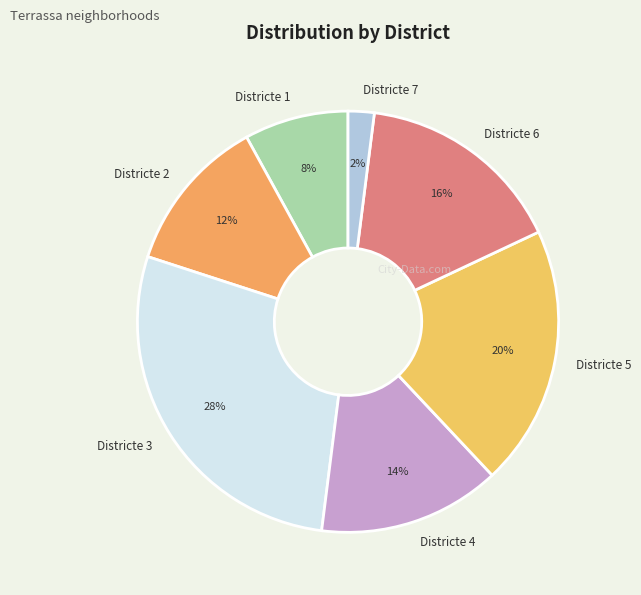

Rank the categories by value from lowest to highest.

Districte 7, Districte 1, Districte 2, Districte 4, Districte 6, Districte 5, Districte 3